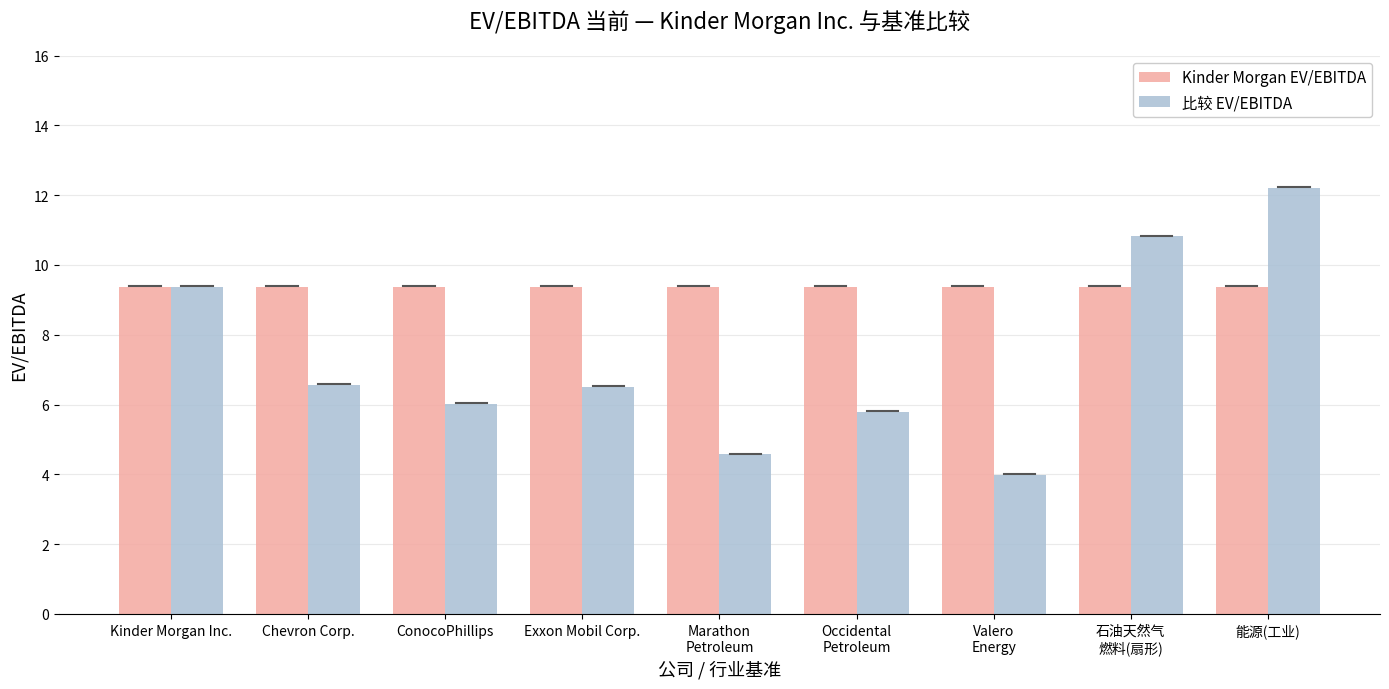

Does the chart contain stacked bars?

No